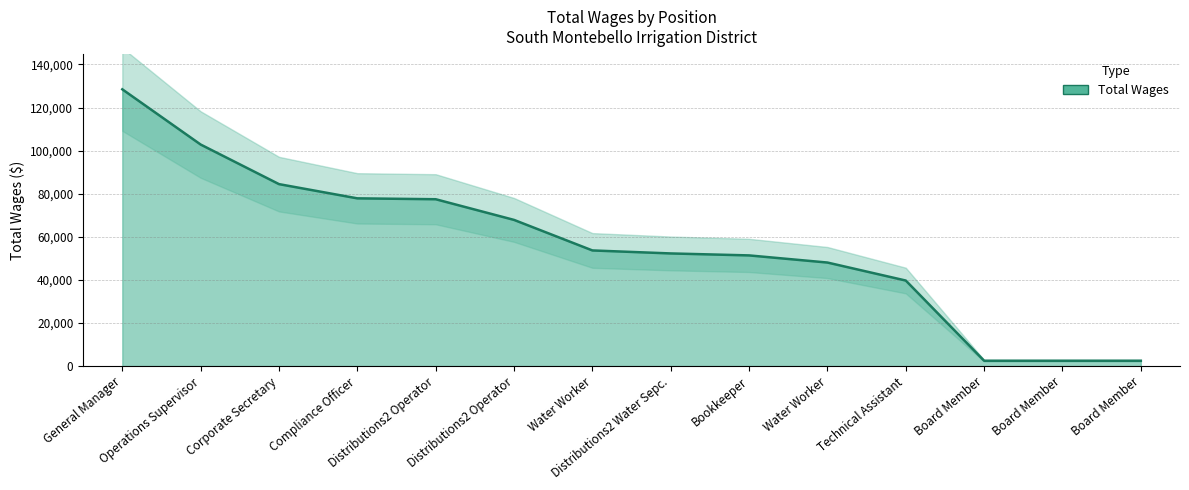

How many values are below 53676?

7